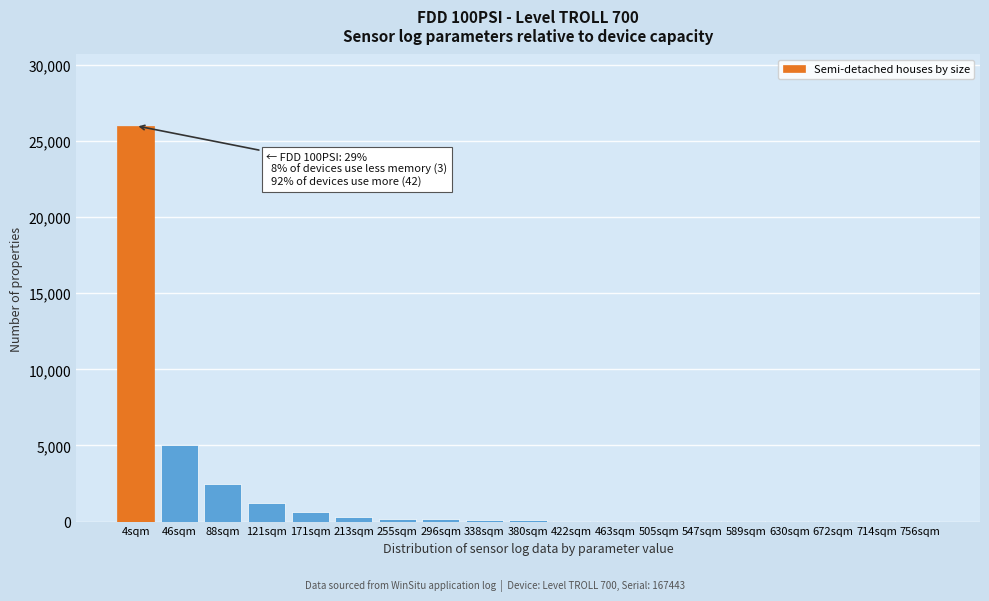

The chart shows a value of 15 at 672sqm. True or false?

True